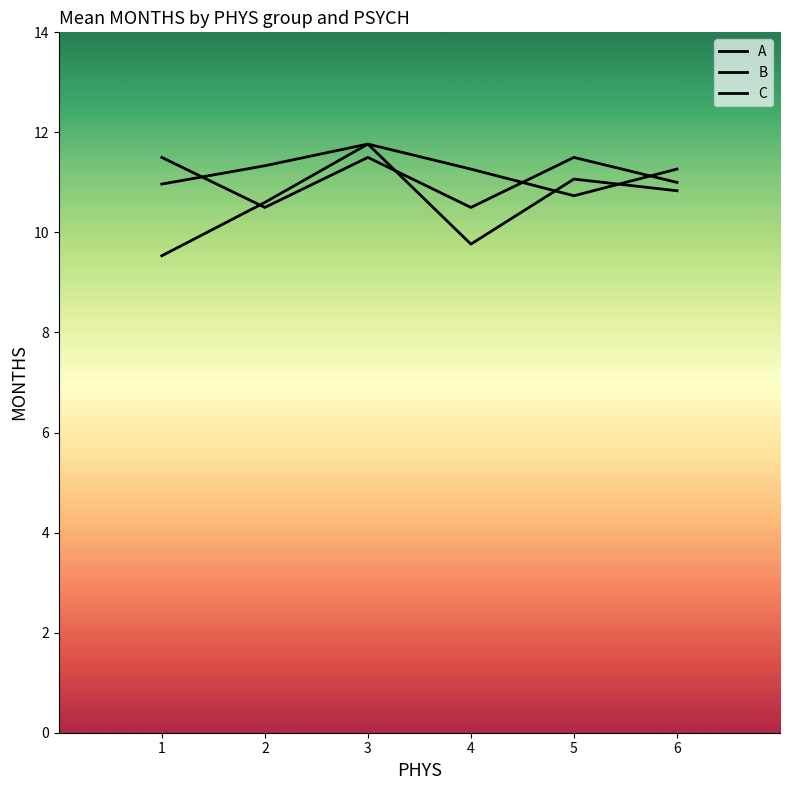

At which label is B closest to 10?

4